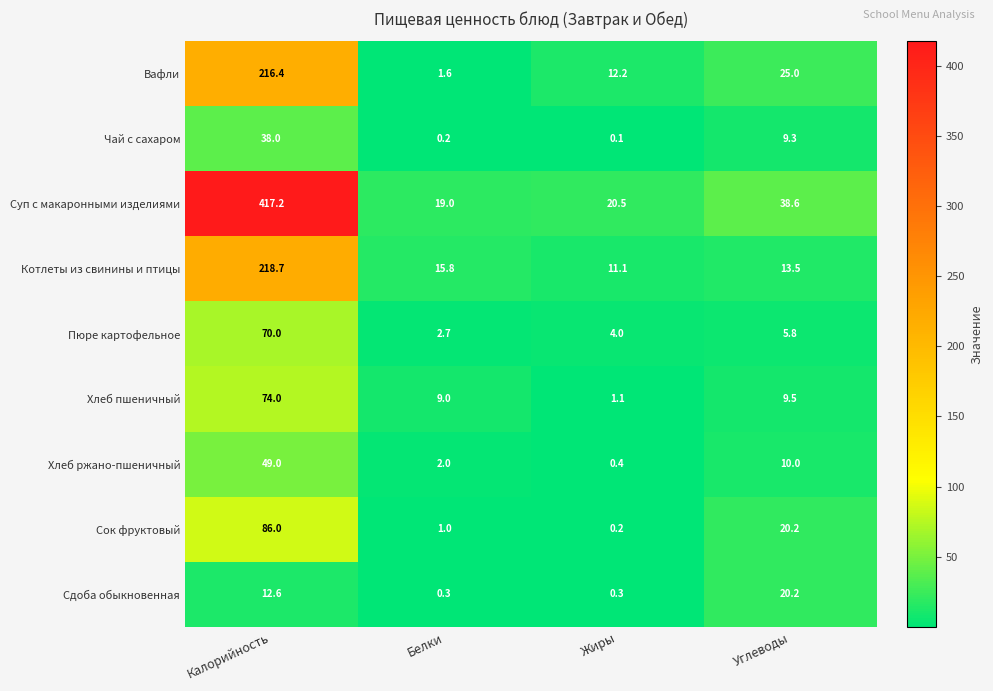

Which series has the largest range (max minus min)?

Суп с макаронными изделиями